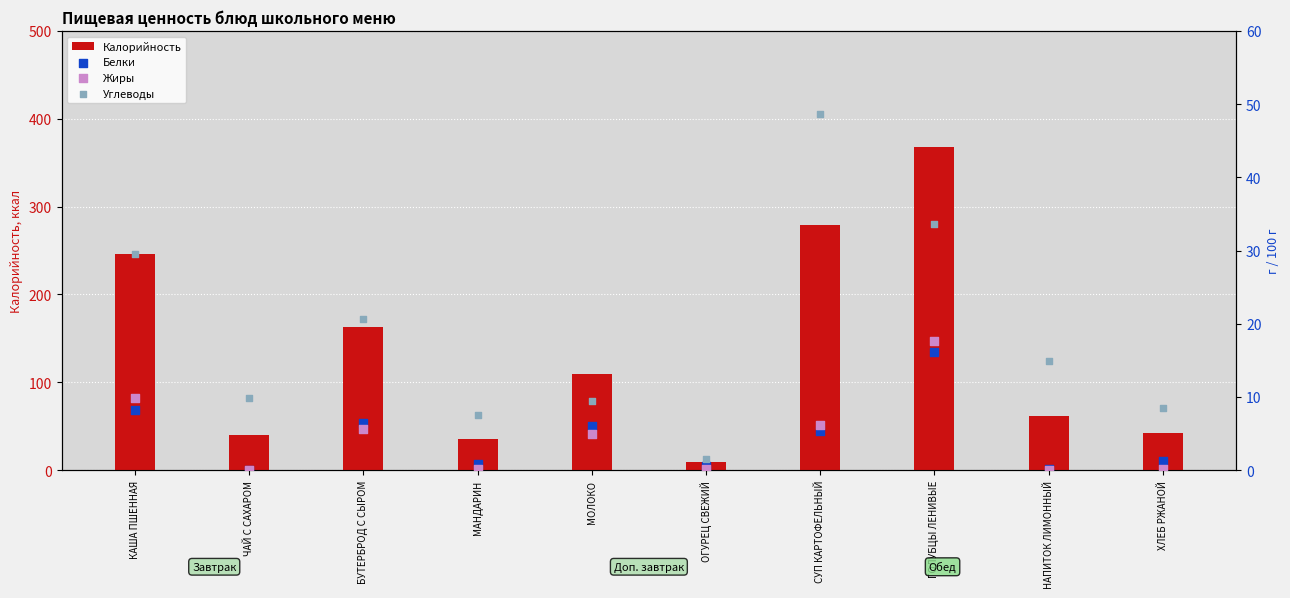

At how many categories does at least one series exceed 364?

1